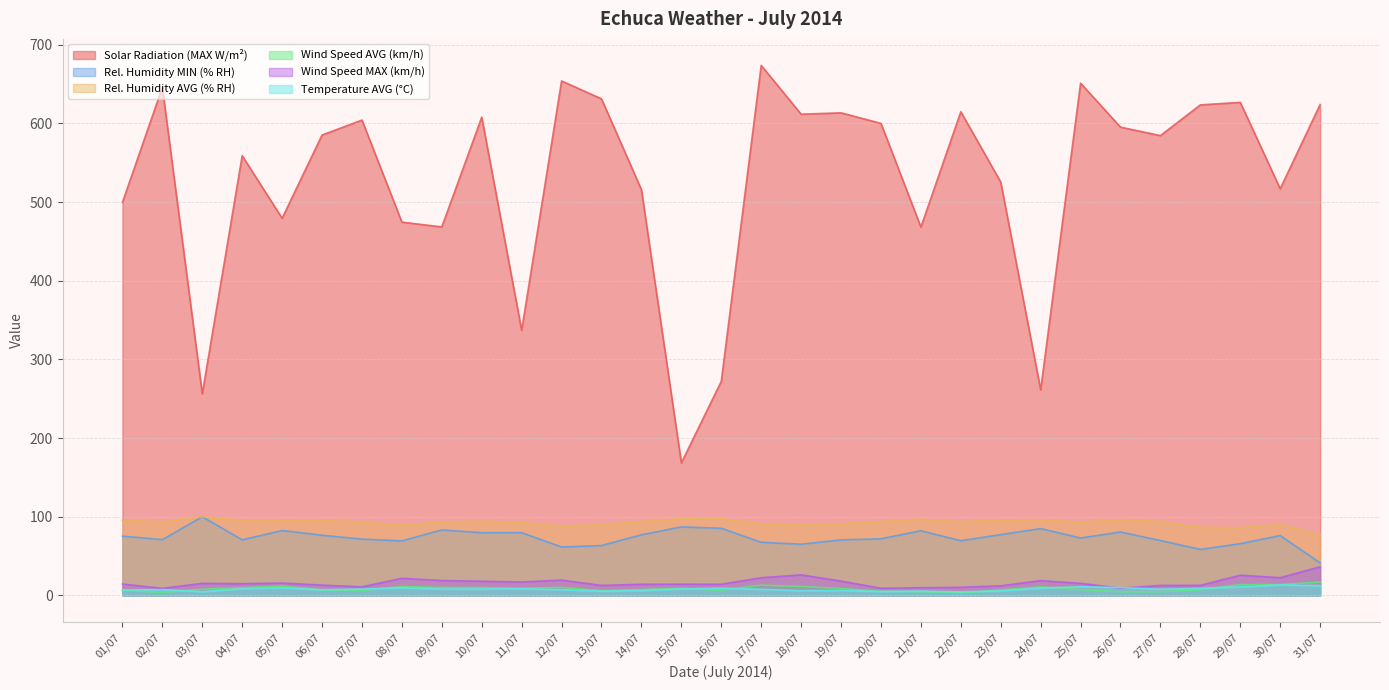

Which has a higher value, 02/07 or 19/07?

02/07